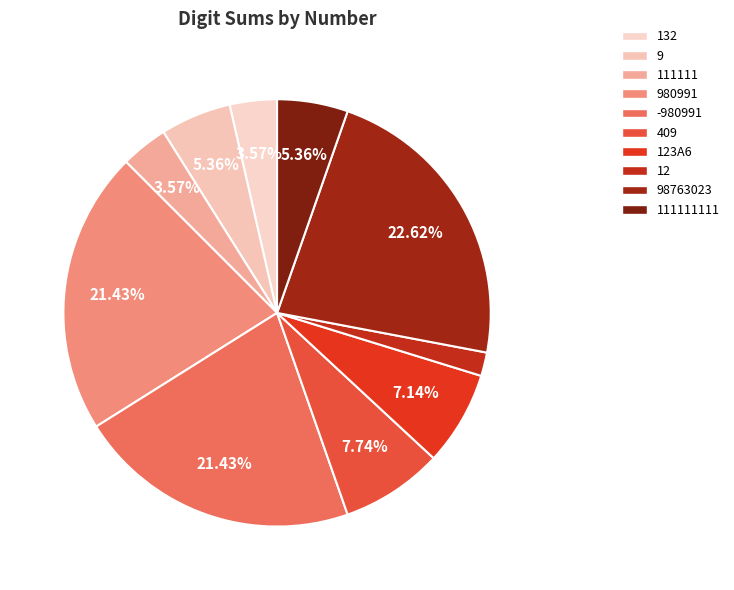

Which category has the smallest portion of the pie?

12